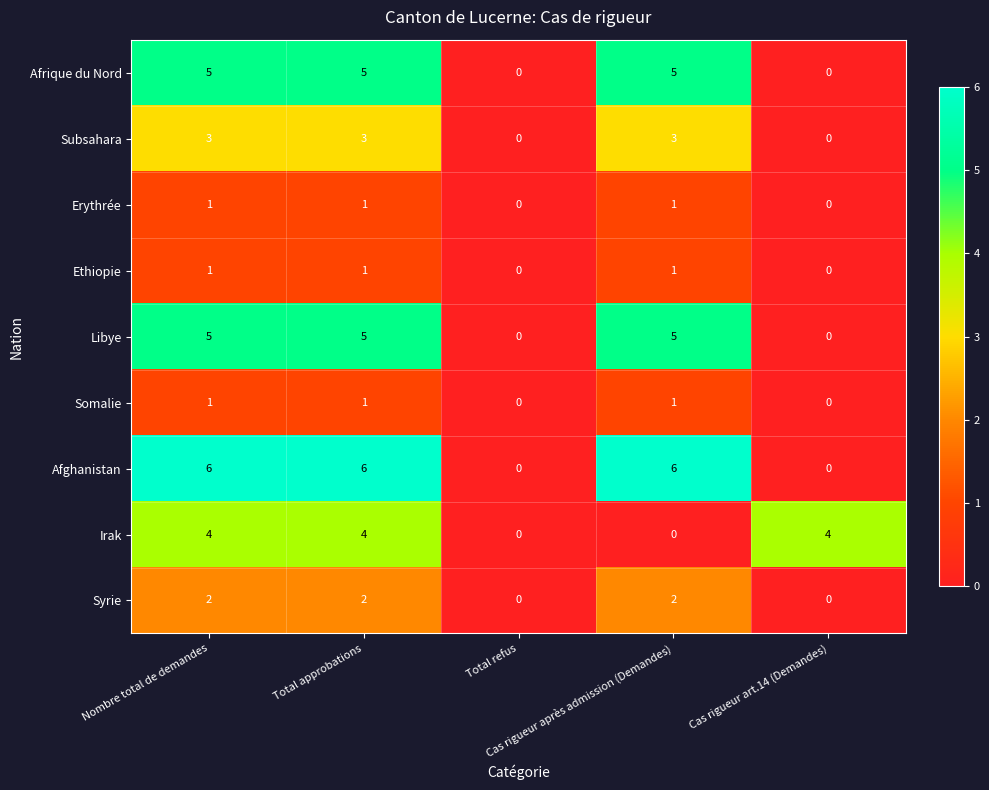

What is the sum of all Syrie values?

6